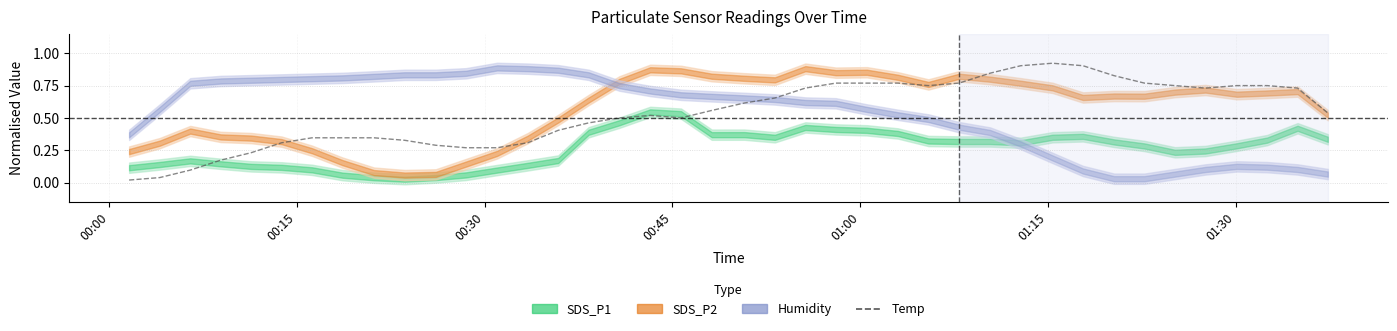

What is the sum of all values?

21.6